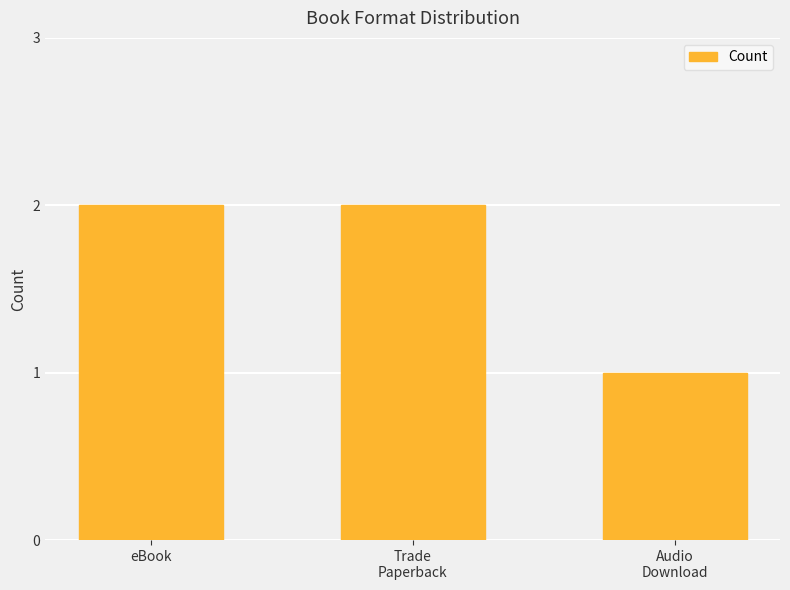

What is the maximum value shown in the chart?

2